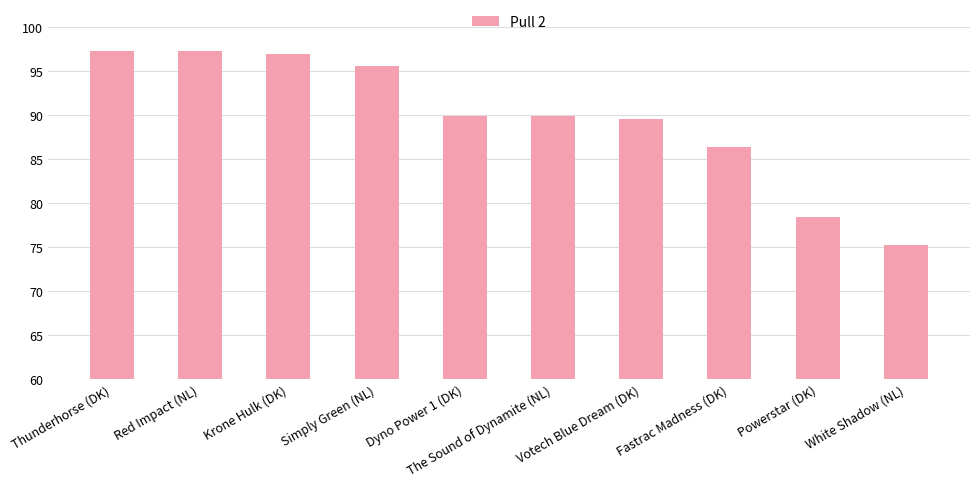

What is the value of the 8th bar from the left?

86.4